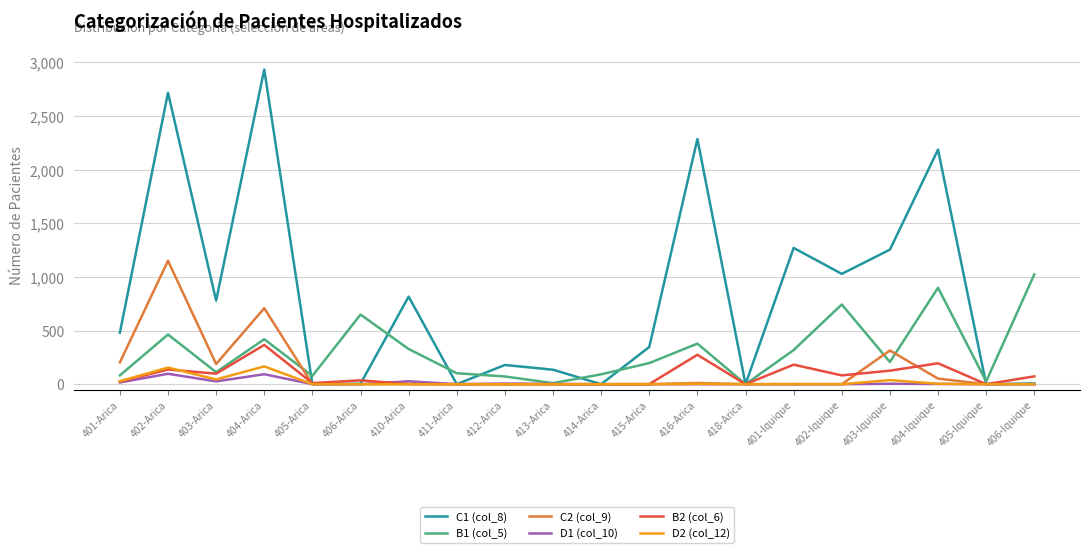

Which category has the highest value across all series?

404-Arica